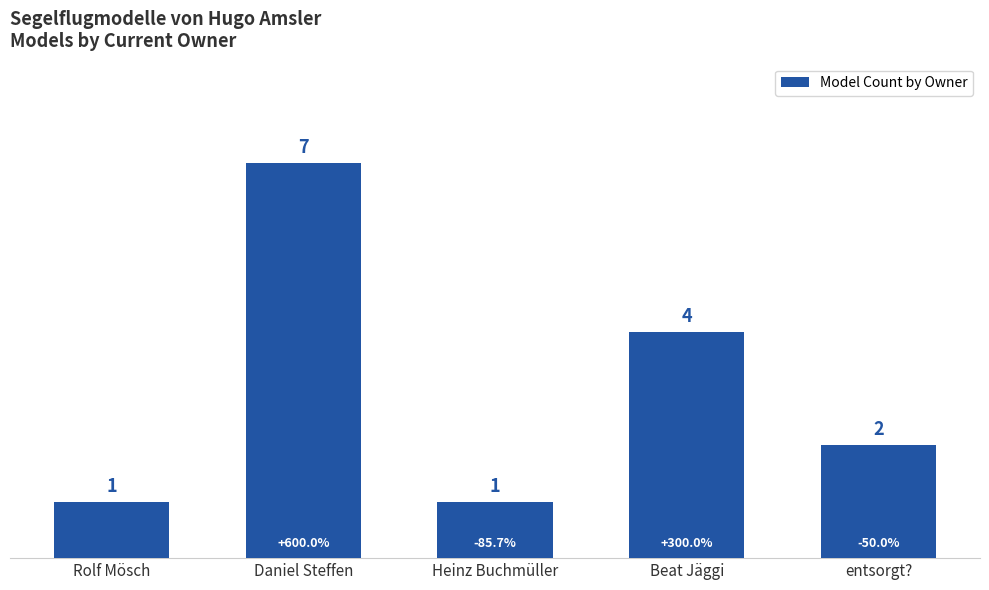

What position from the right is Daniel Steffen?

4